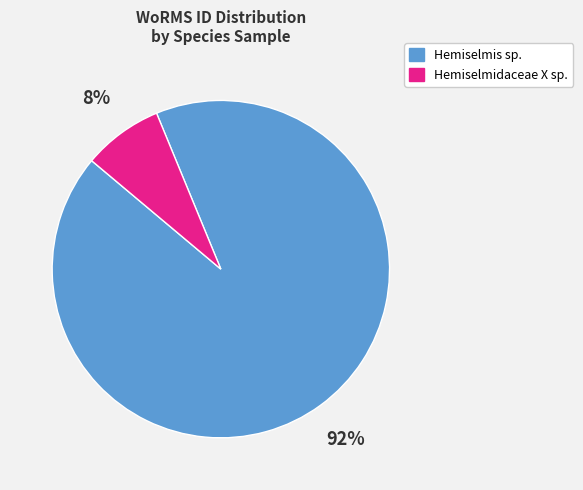

How many segments does this pie chart have?

2